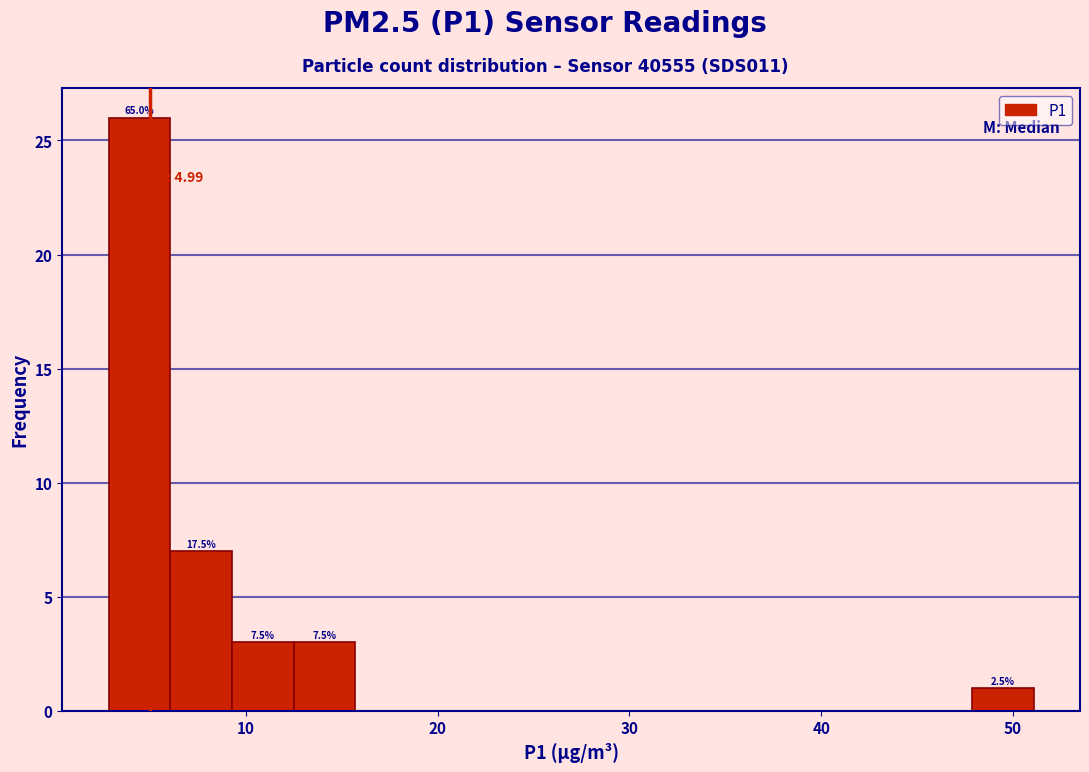

Around what value on the x-axis is the tallest bar? Give the approximate position of its centre, as read against the axis.

4